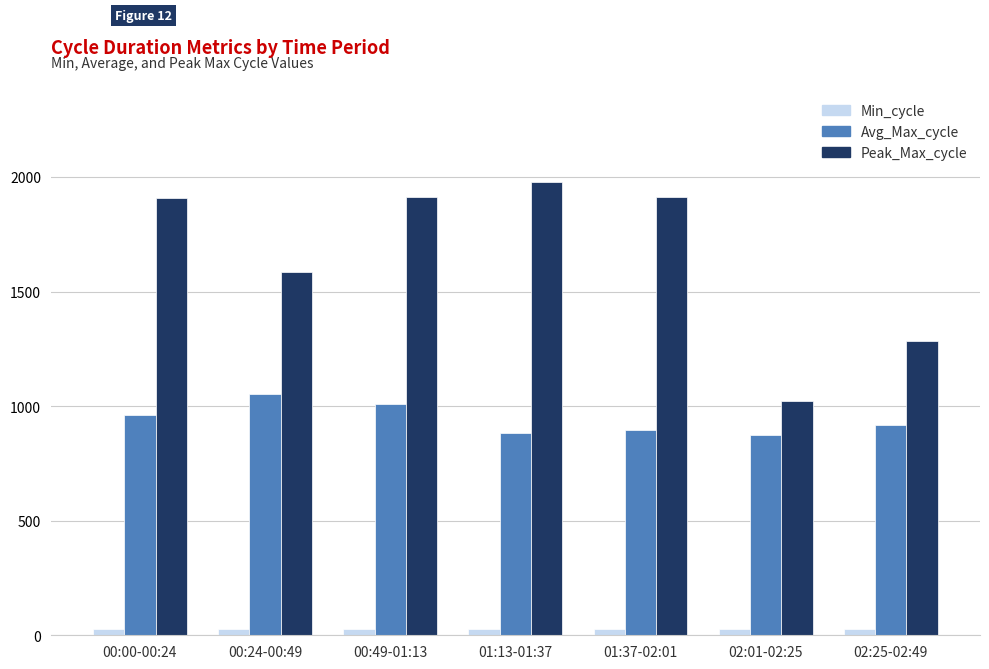

What is the difference between the second highest and second lowest values in the Peak_Max_cycle series?

629